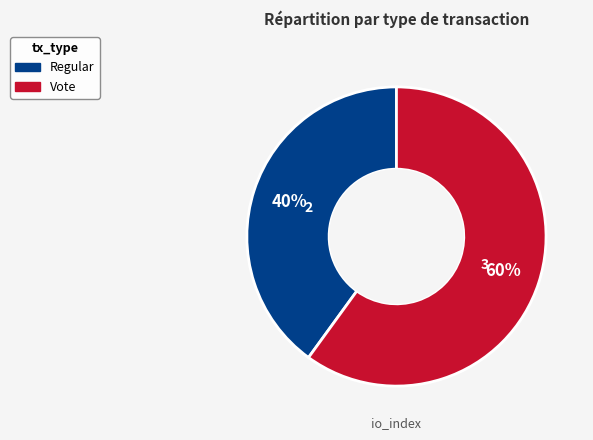

Is the sum of Regular and Vote greater than half?

Yes